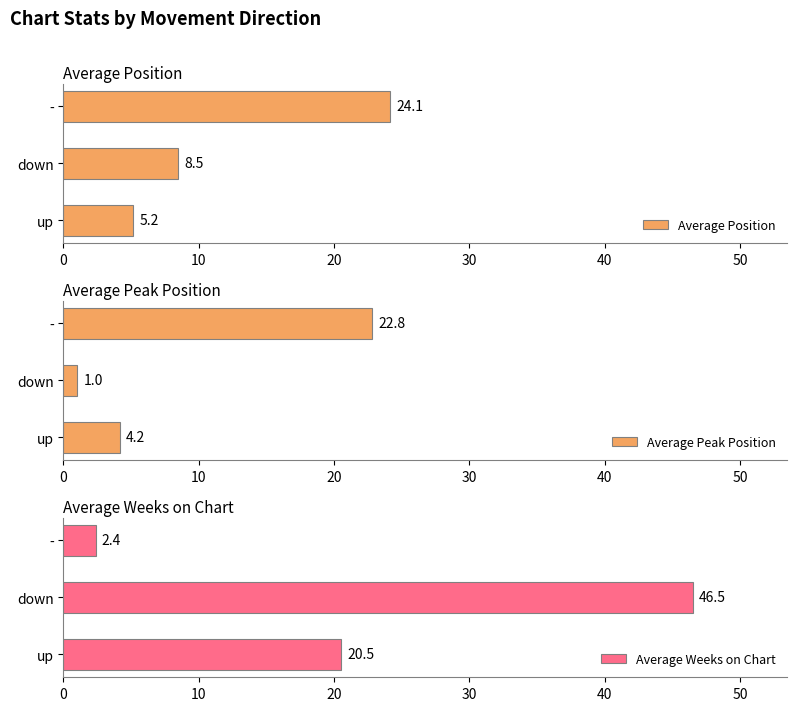

What is the greatest value displayed?

46.5